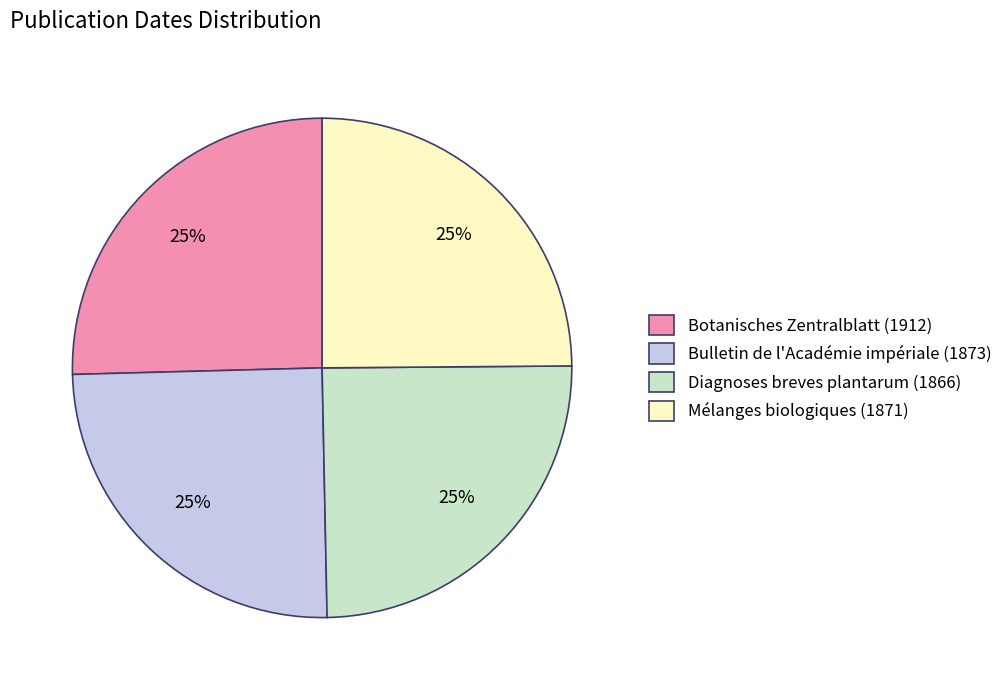

Is there any slice that represents more than half of the pie?

No